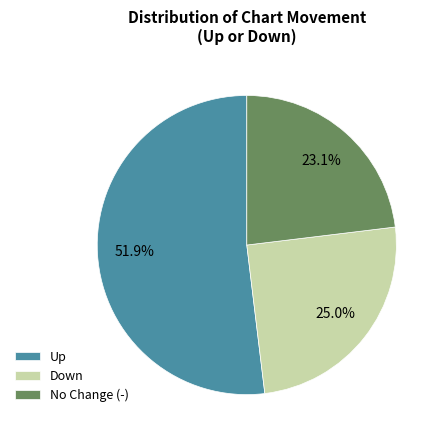

Approximately how many times larger is the value at Down compared to Up?

0.5